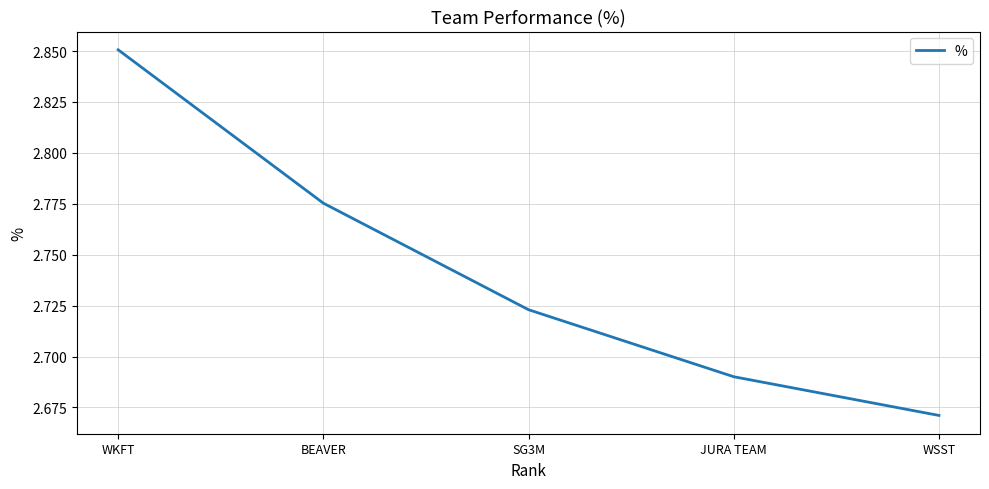

Rank the categories by value from lowest to highest.

WSST, JURA TEAM, SG3M, BEAVER, WKFT